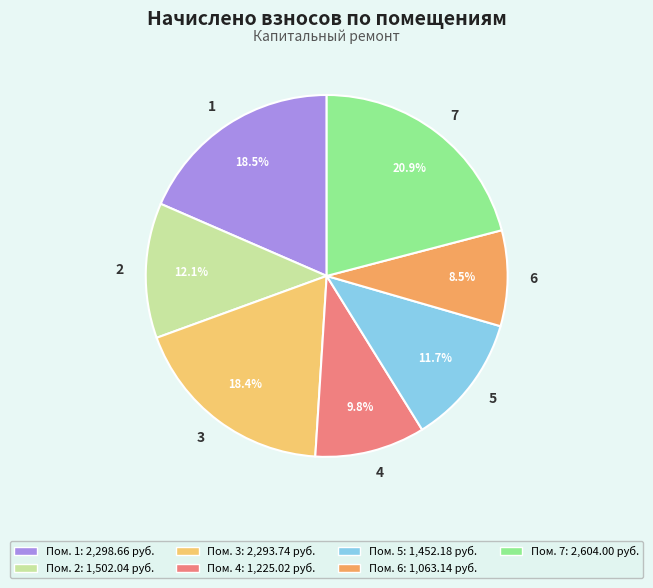

What percentage is the 4 slice, to the nearest percent?

10%